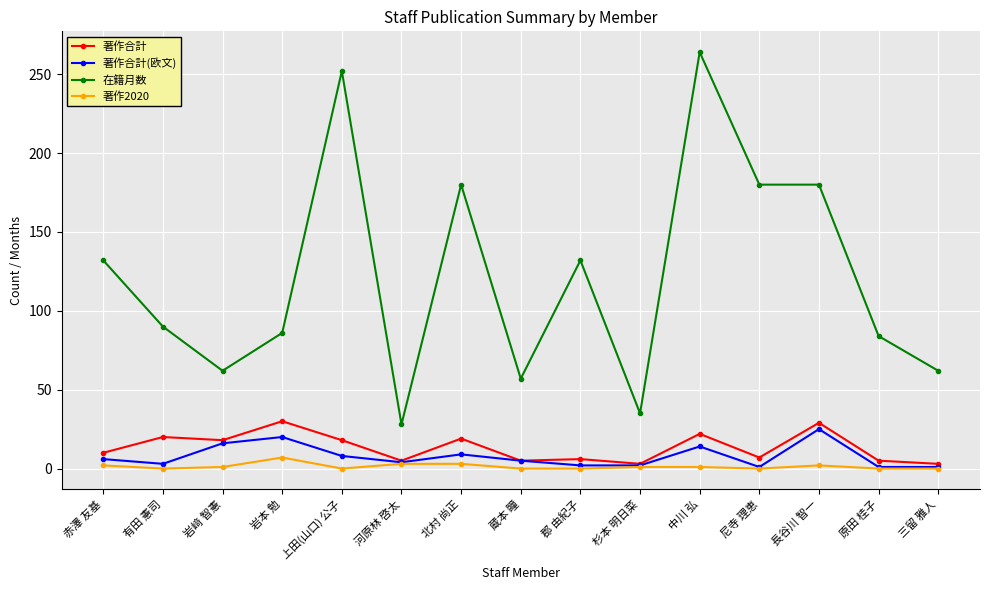

Does the chart have visible grid lines?

Yes